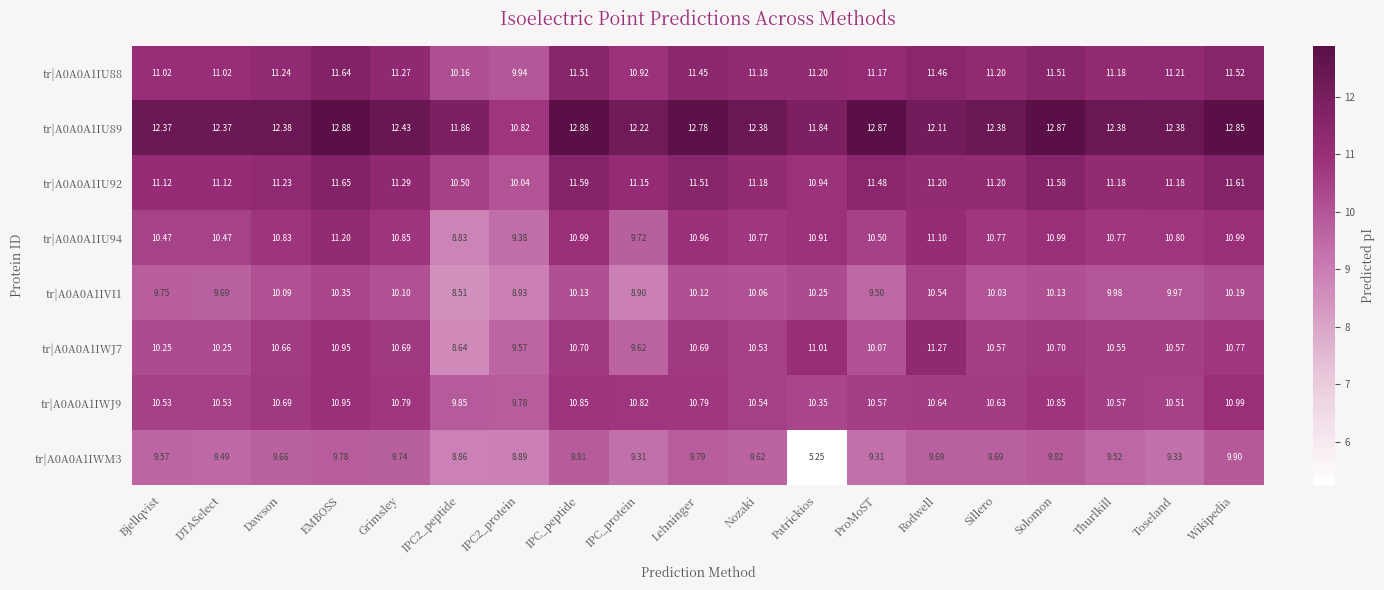

At which category is the sum across all series the highest?

EMBOSS